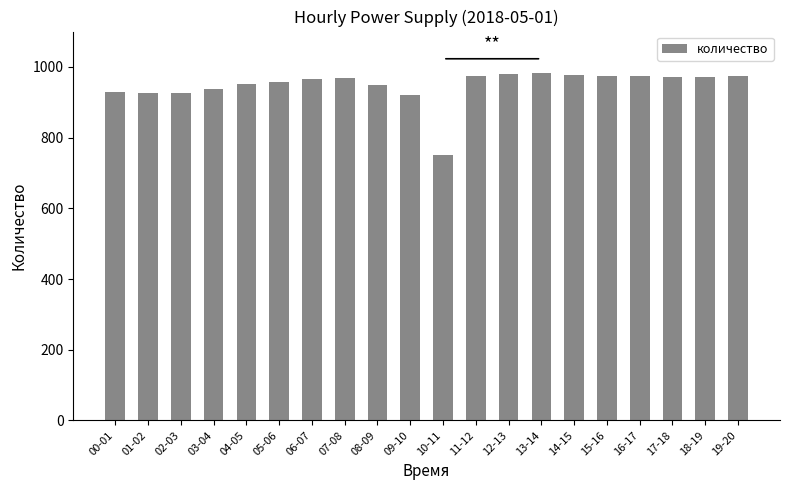

How many distinct data groups are displayed?

1